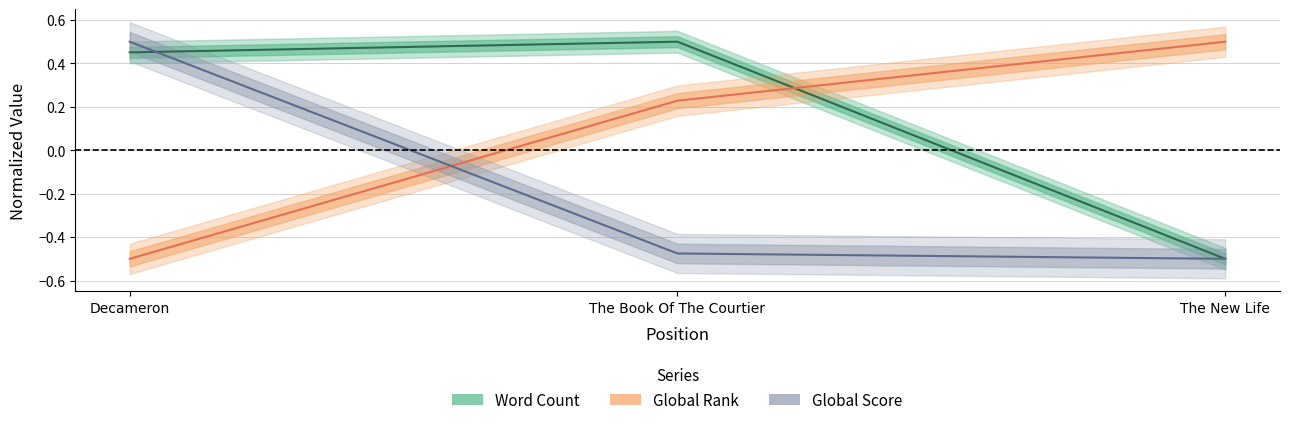

What is the minimum value shown in the chart?

-0.5